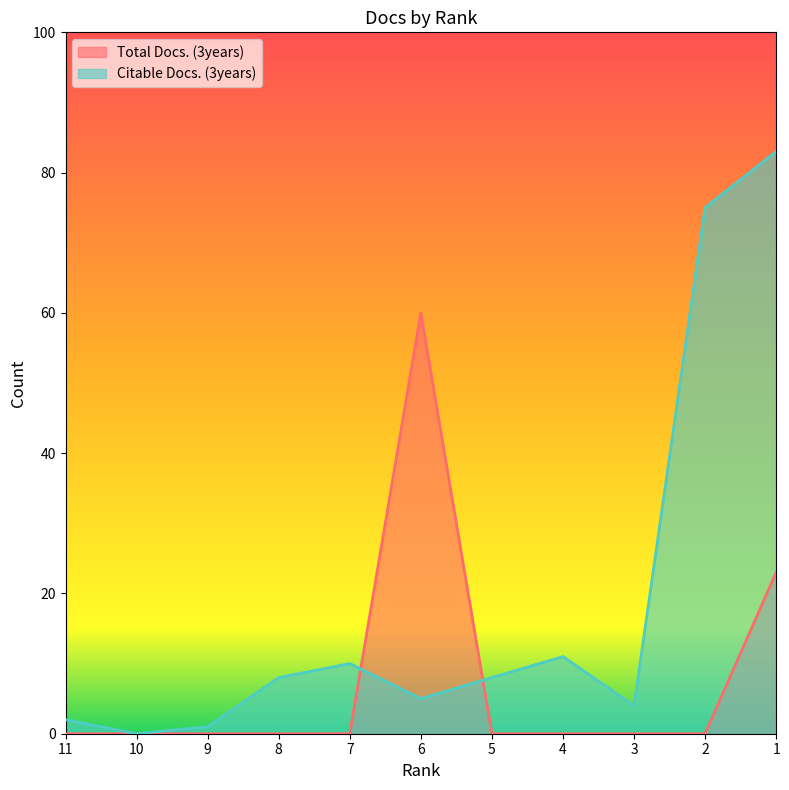

At which category does Citable Docs. (3years) reach its first local peak?

7